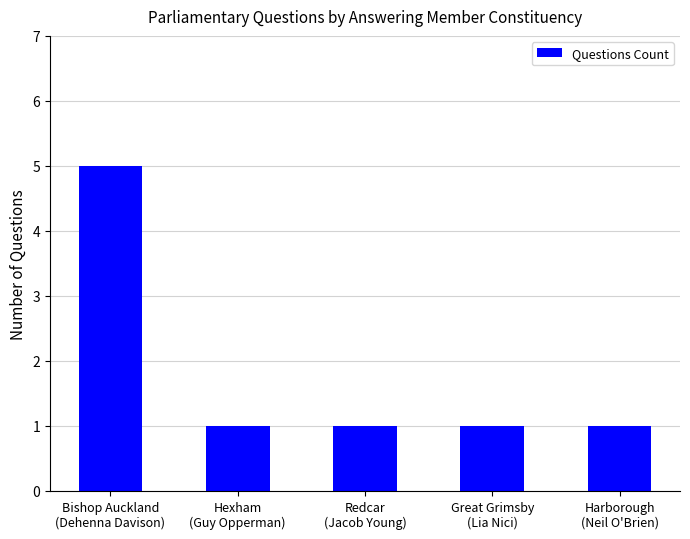

The value at Bishop Auckland
(Dehenna Davison) is 2. True or false?

False